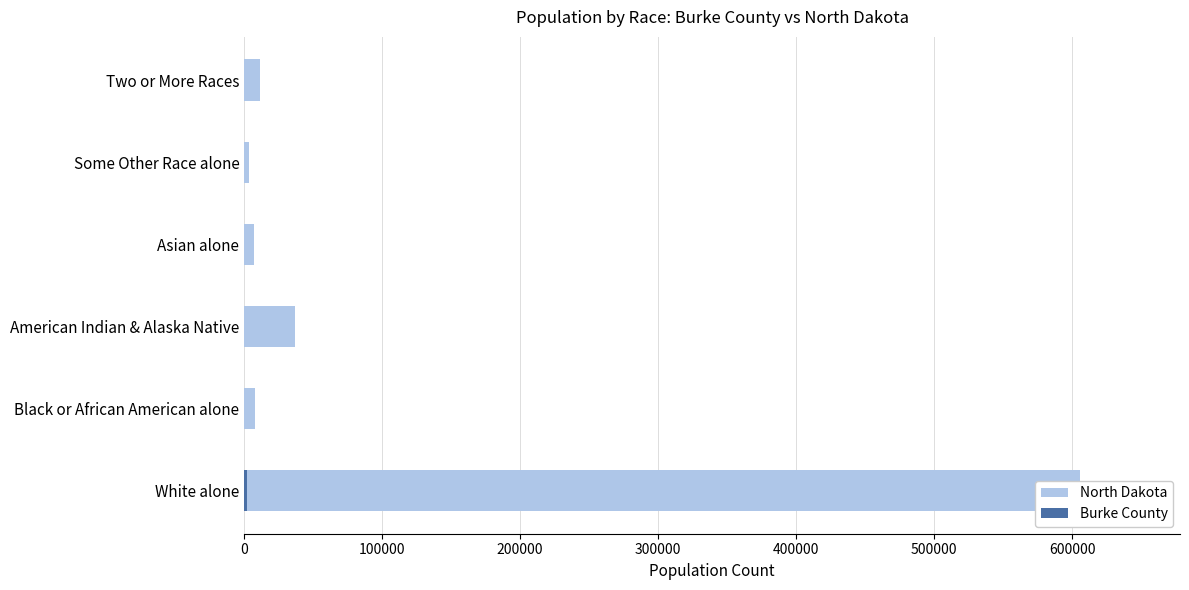

What are all the series names shown in the legend?

North Dakota, Burke County